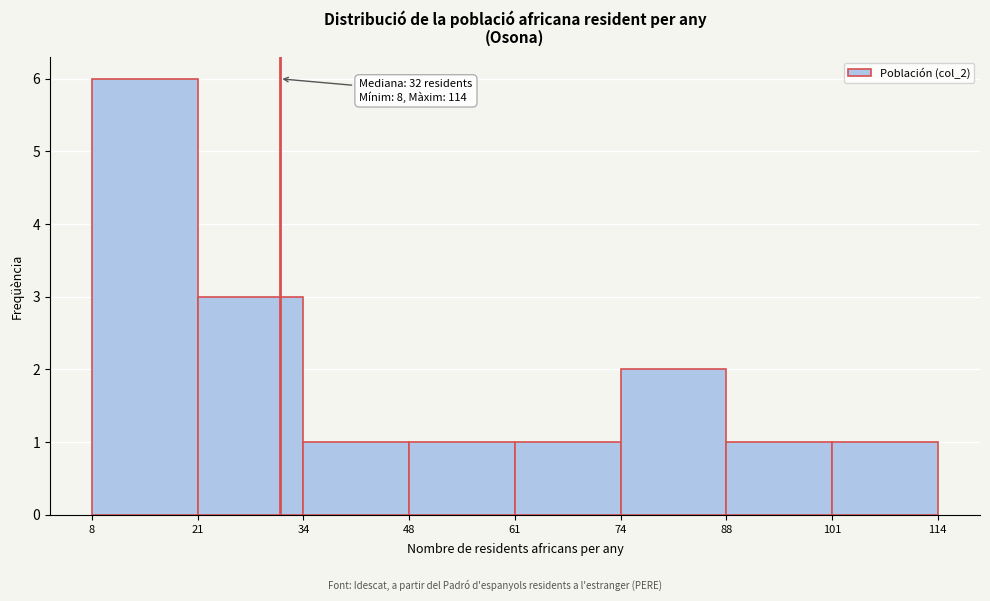

Over which range of the x-axis is the bar tallest?

8 to 21